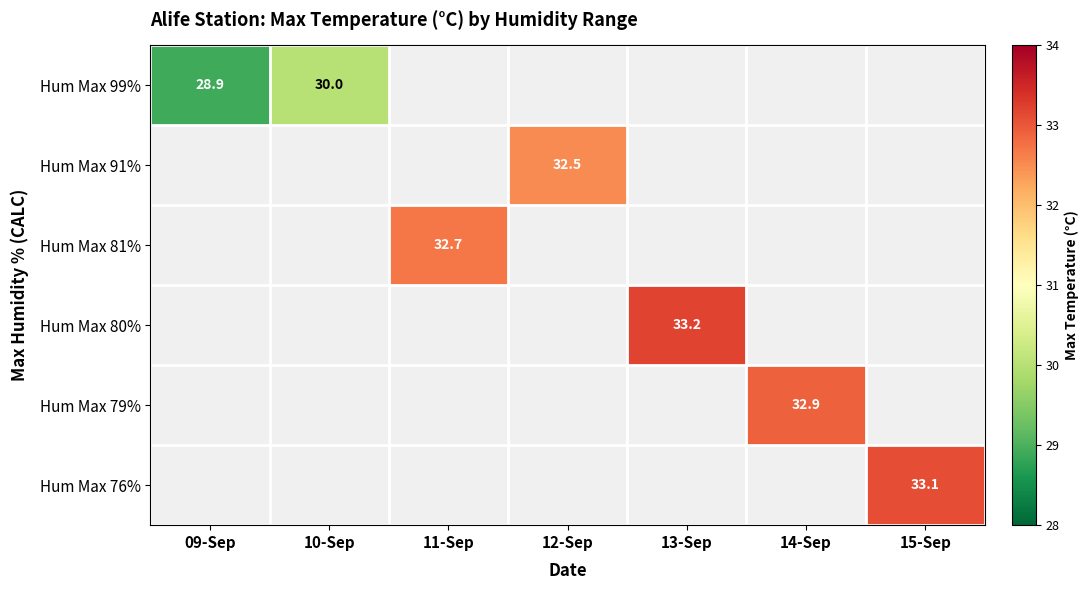

What is the maximum value shown in the chart?

33.2